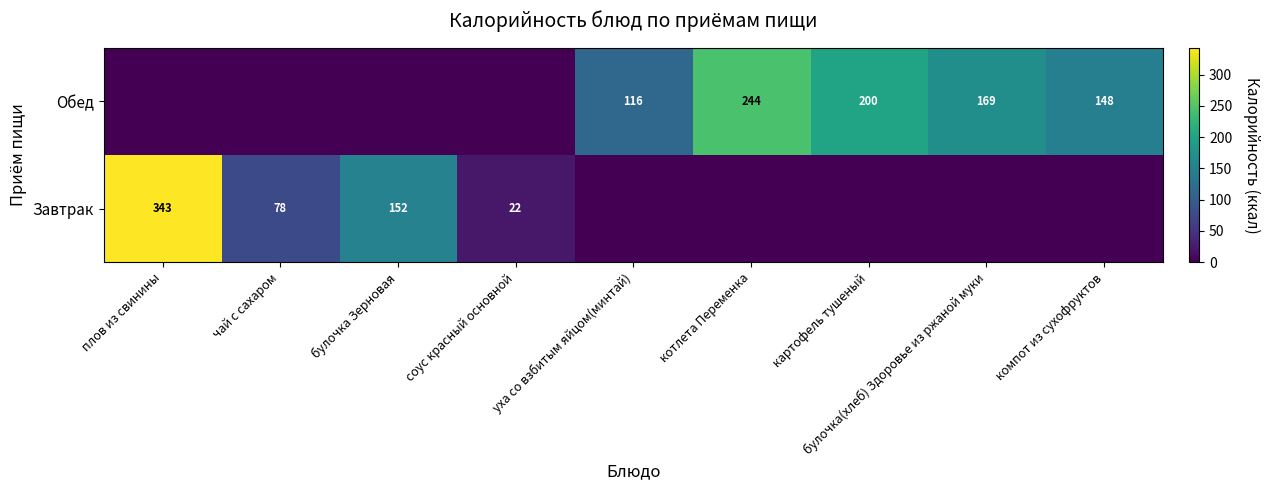

Which has a higher value, соус красный основной or котлета Переменка?

соус красный основной